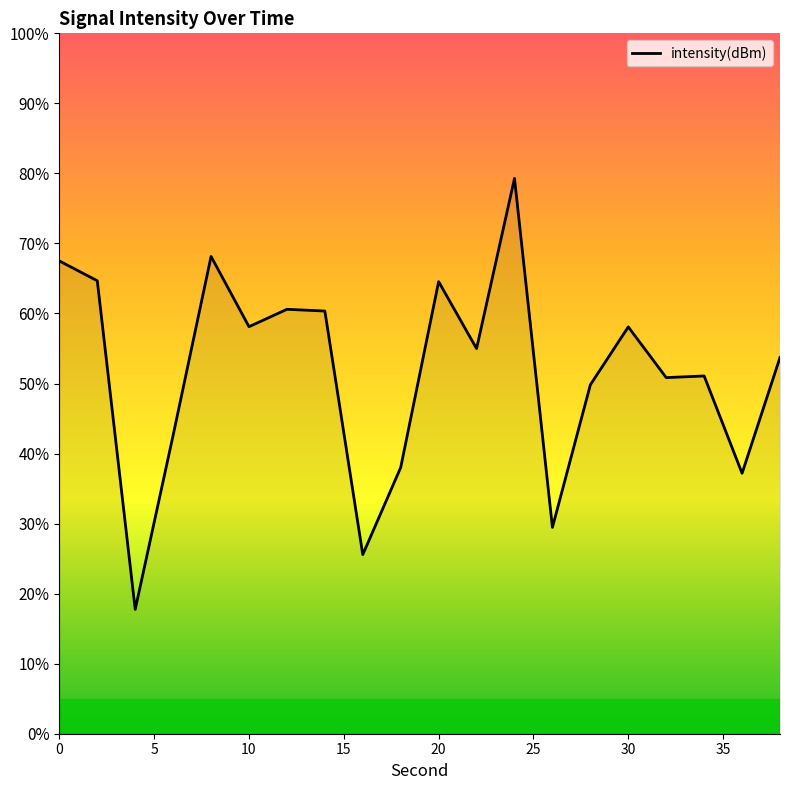

What is the maximum value shown in the chart?

79.3